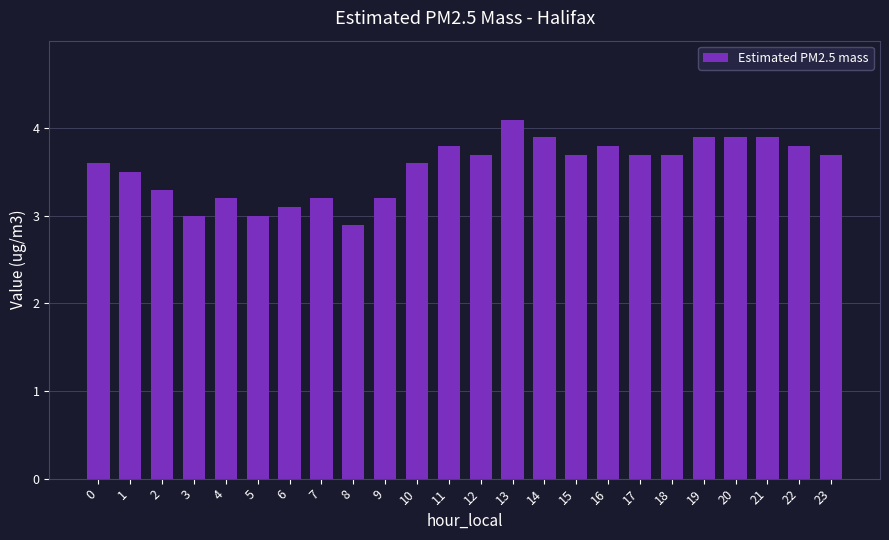

What is the greatest value displayed?

4.1